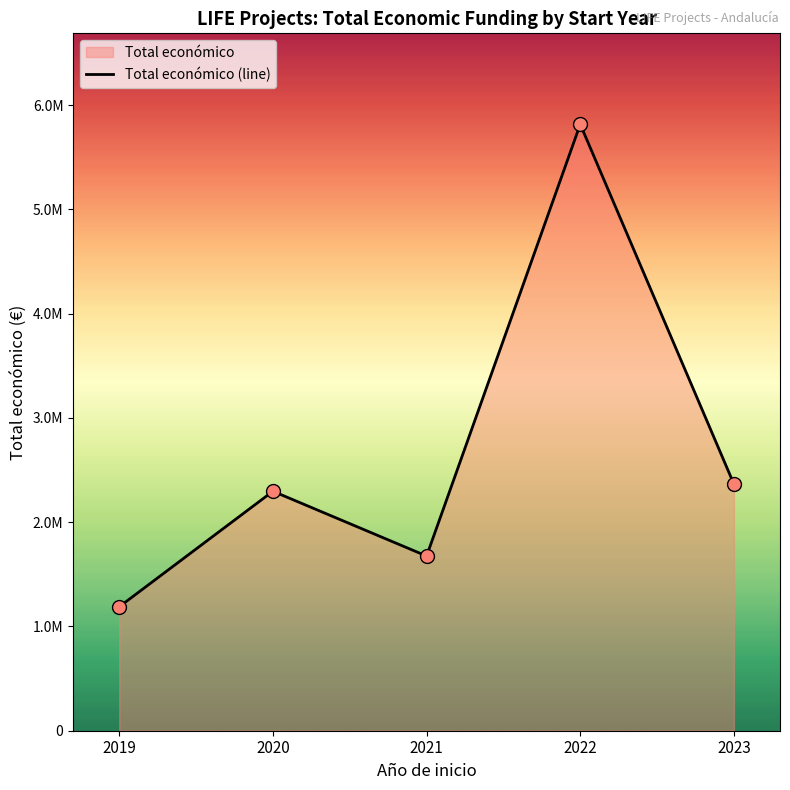

What is the change in value from 2020 to 2022?

+3519281